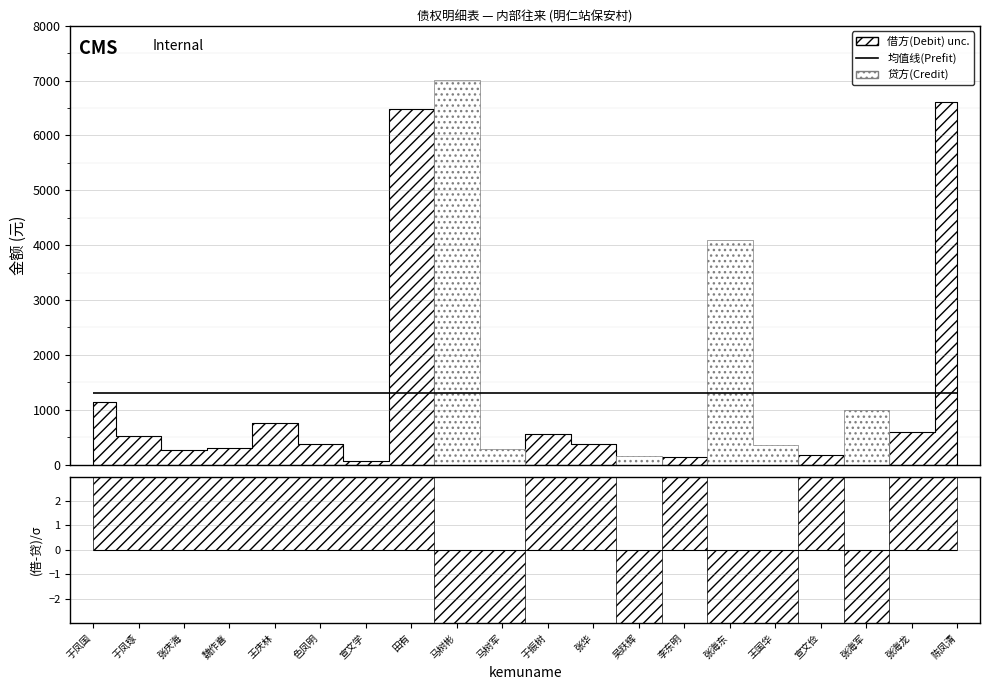

Rank the series by their average value, from lowest to highest.

贷方(Credit), 借方(Debit)